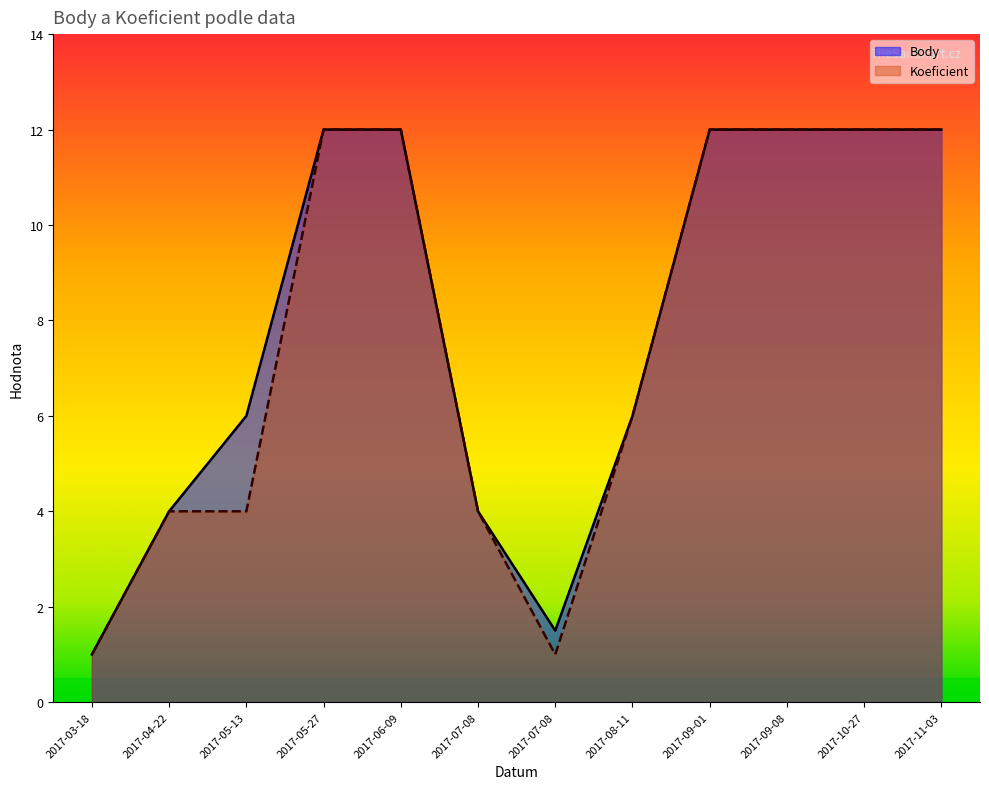

List the series in order of their overall mean, lowest first.

Koeficient, Body